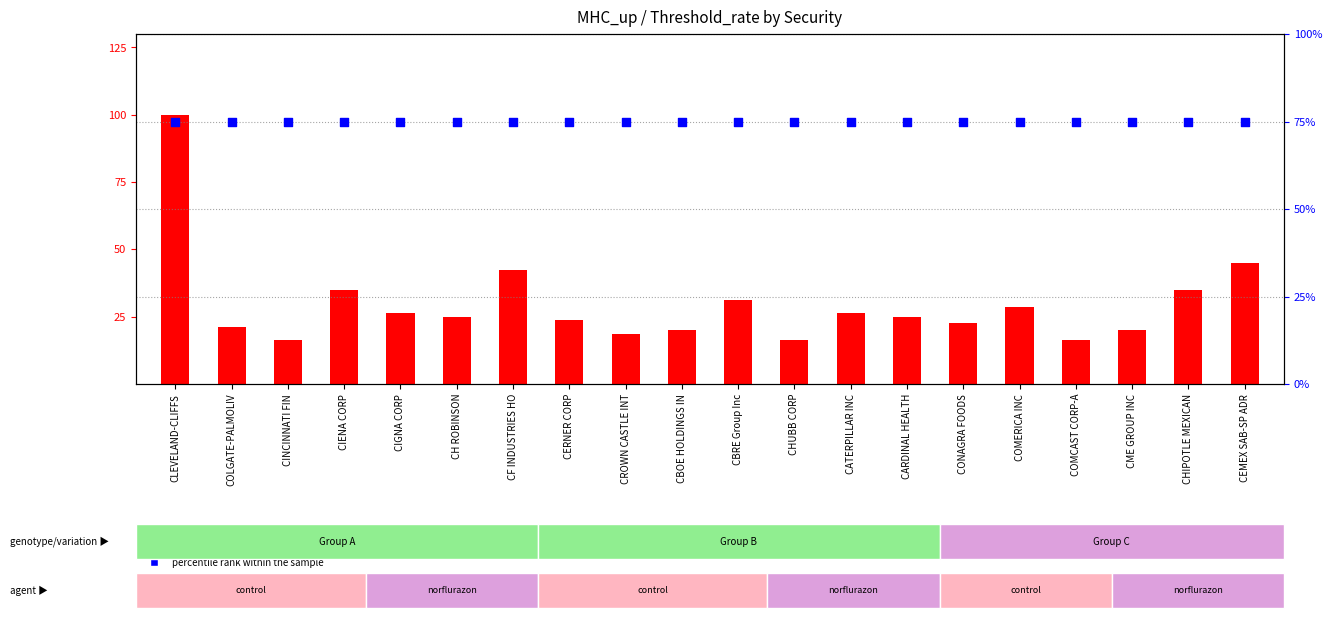

Which series has the largest Y range (max minus min)?

count